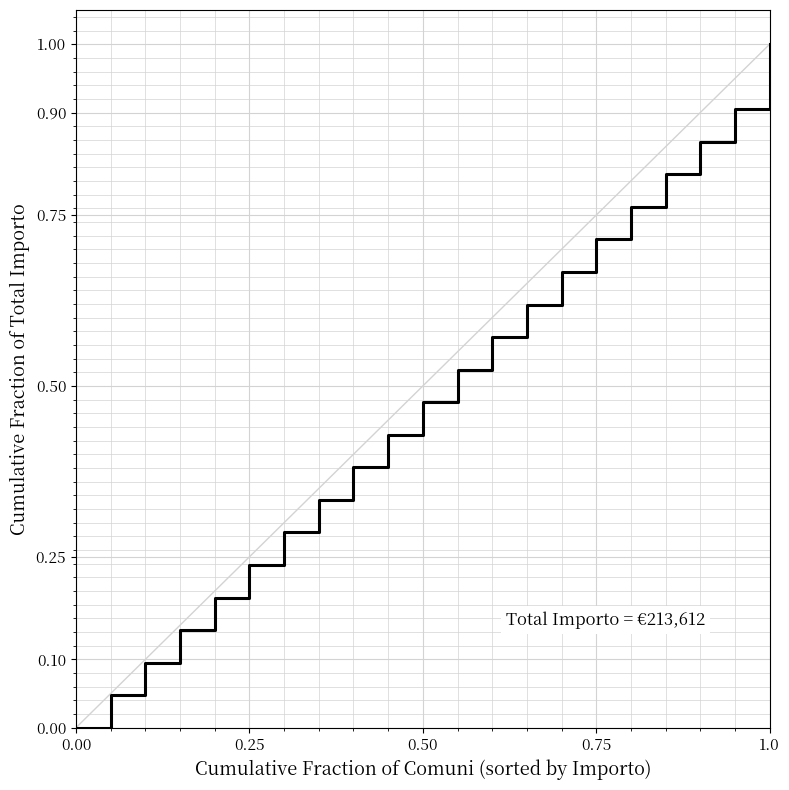

What is the greatest value displayed?

1.0